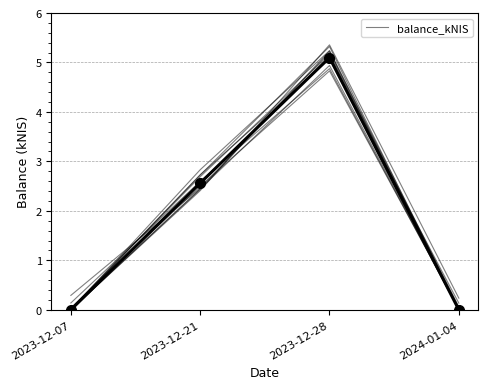

What is the difference between the values at 2023-12-21 and 2023-12-28?

2.5